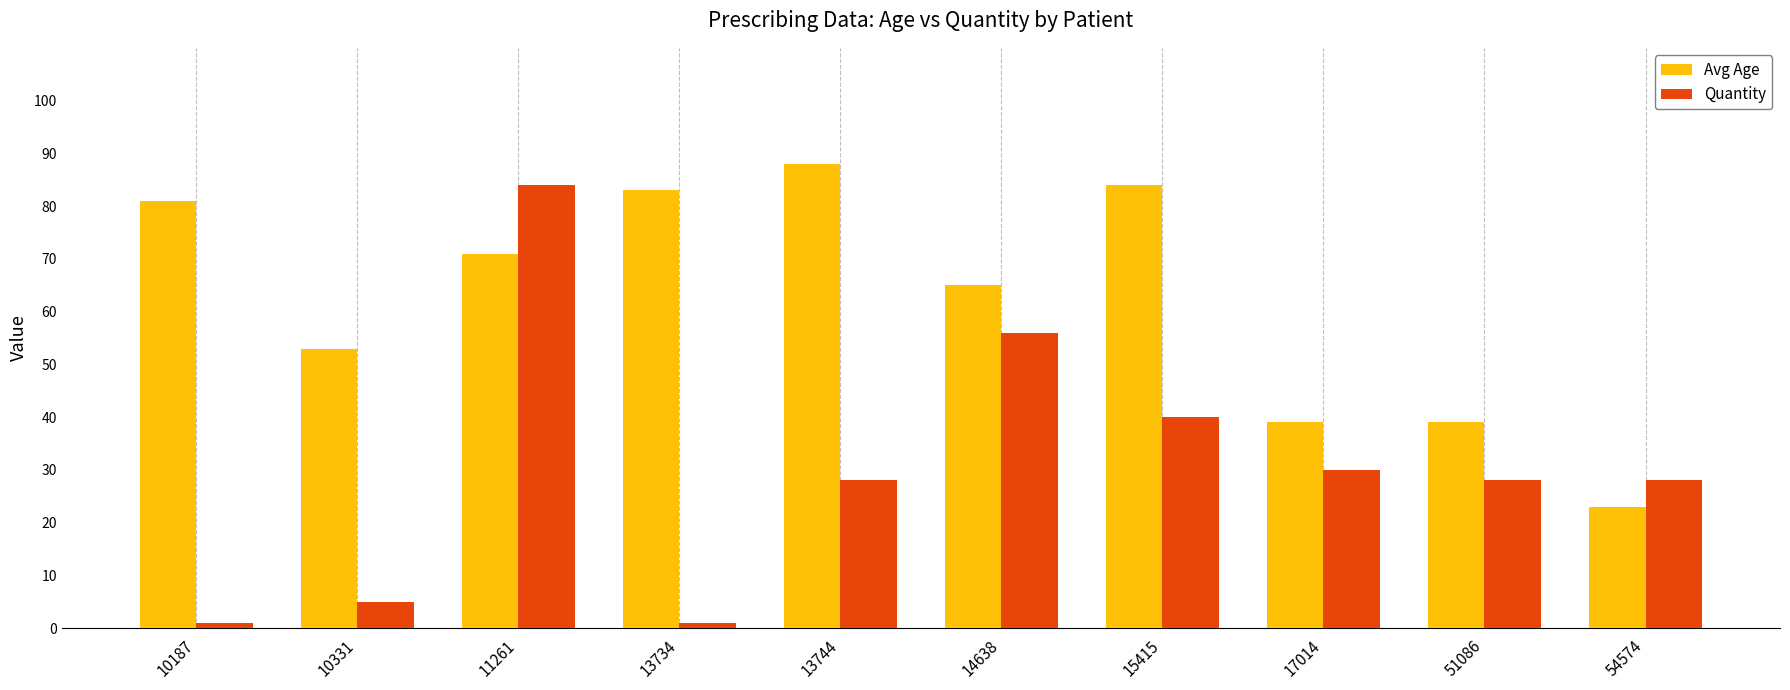

At which category is the sum across all series the highest?

11261